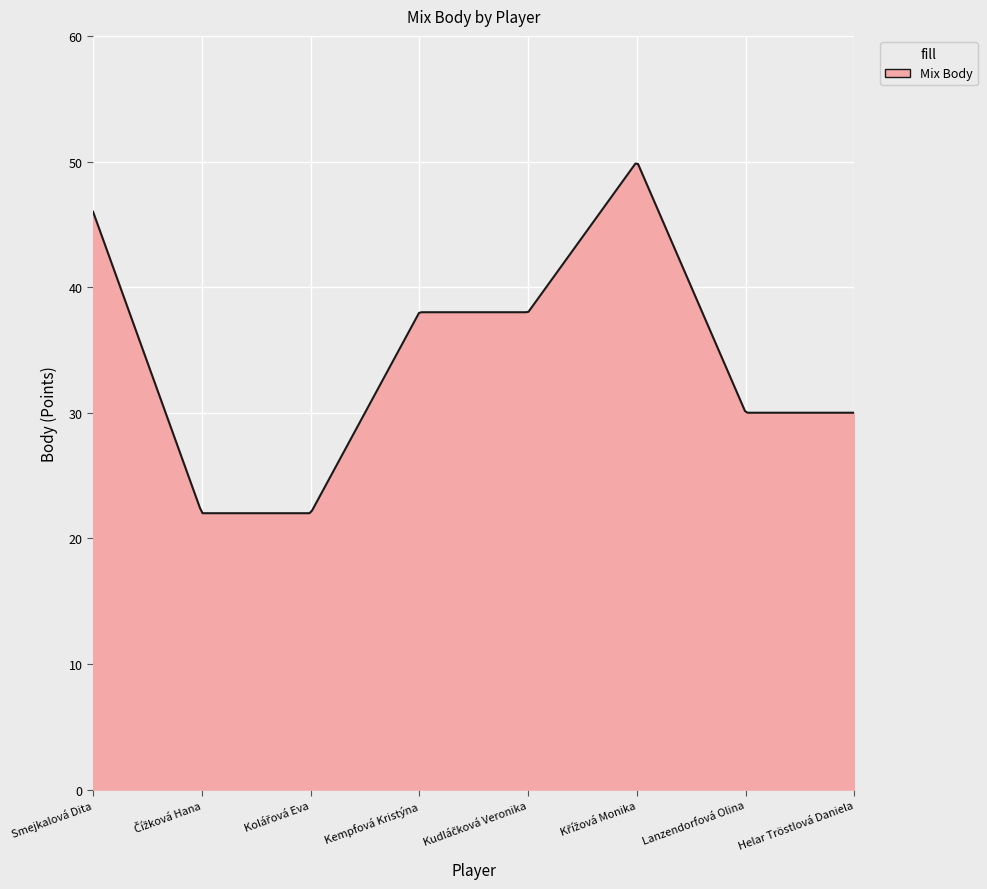

What is the difference between the maximum and minimum values?

27.8